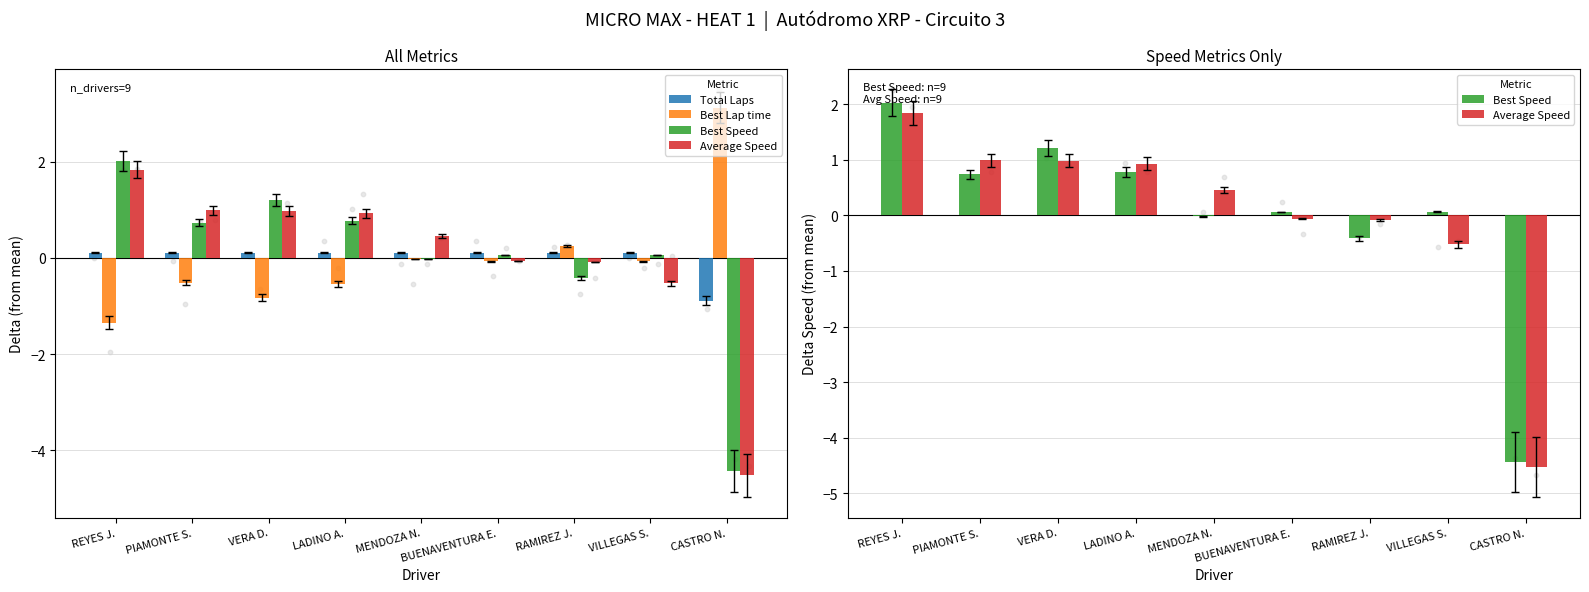

What is the total value across all series at CASTRO N.?

-6.7